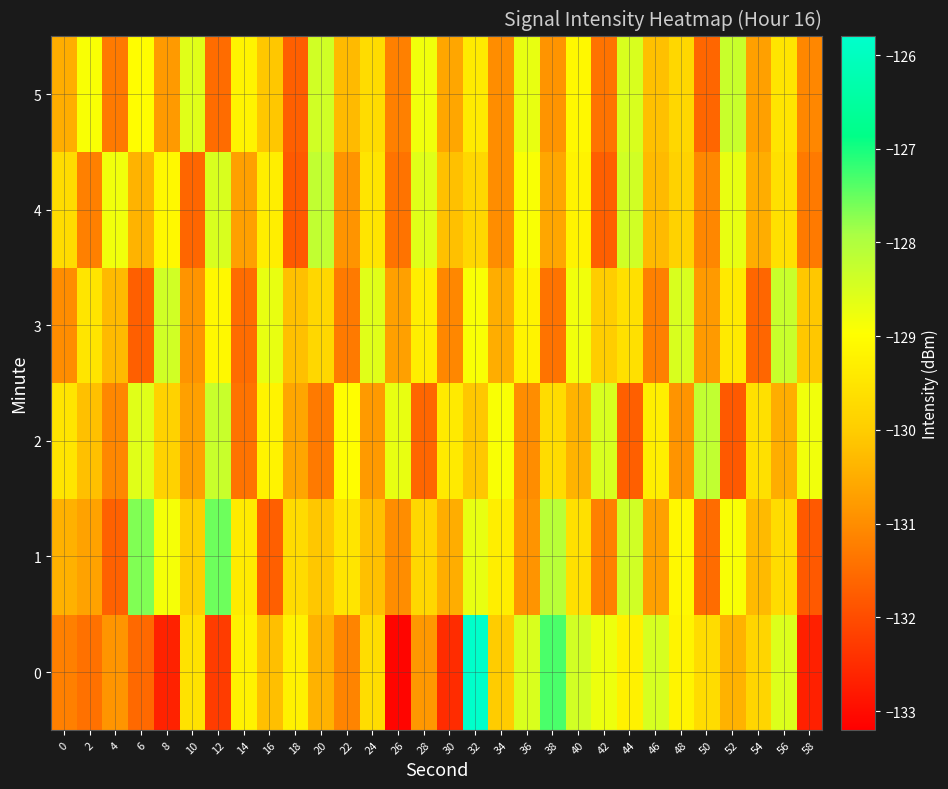

What is the spread (max minus min) of values at 0?

1.7